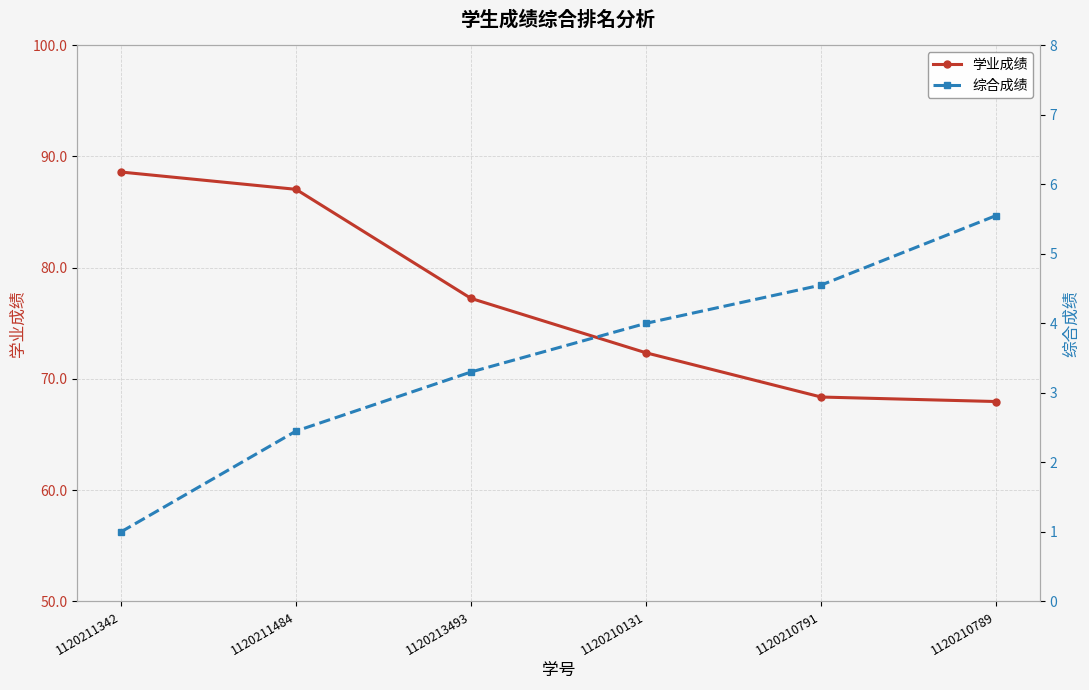

What is the highest value of the 综合成绩 series?

5.5